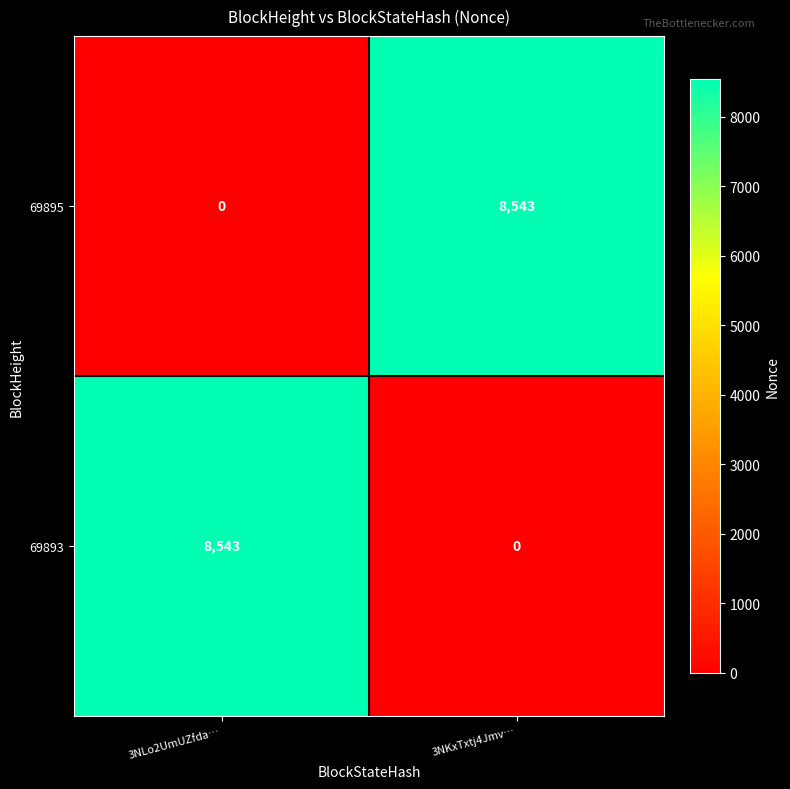

What is the total value across all series at 3NLo2UmUZfda…?

8543